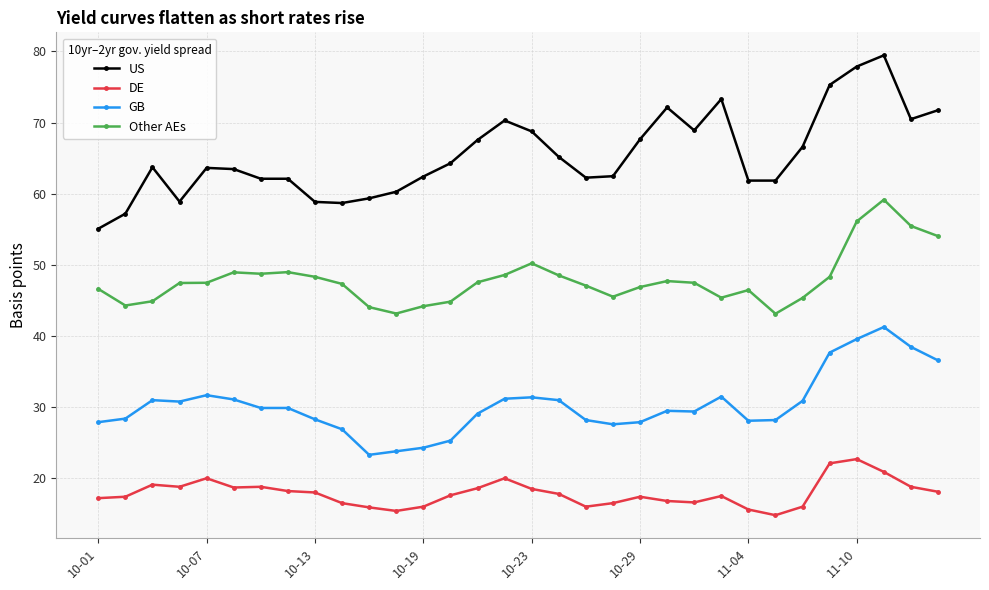

Which series has the widest spread of values?

US